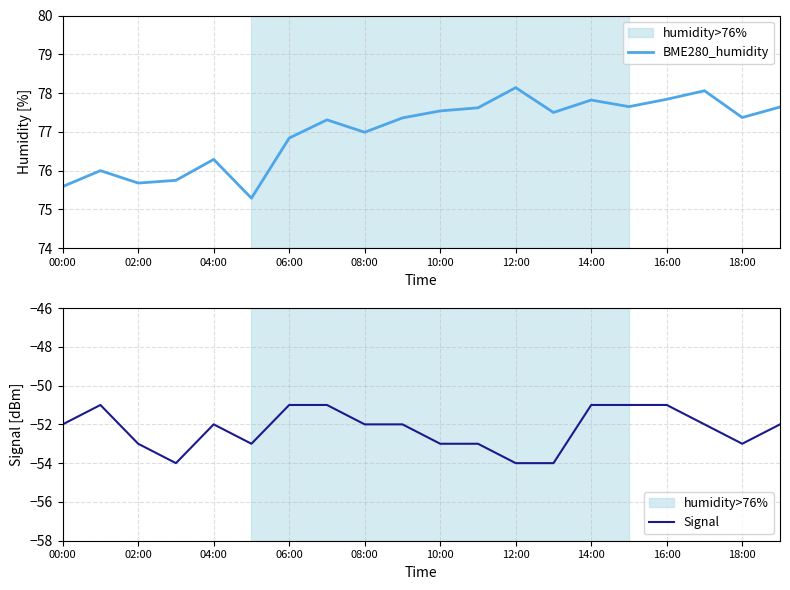

The value of Signal at 19 is -29.3. True or false?

False